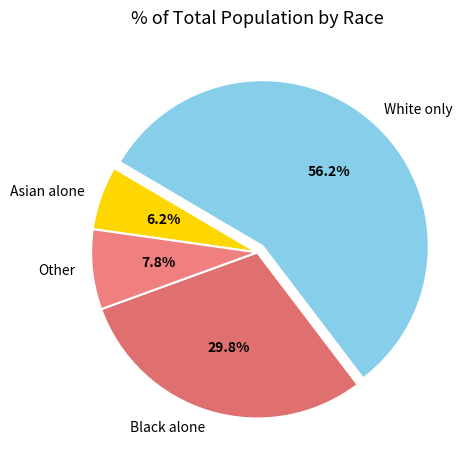

Rank the categories by value from lowest to highest.

Asian alone, Other, Black alone, White only